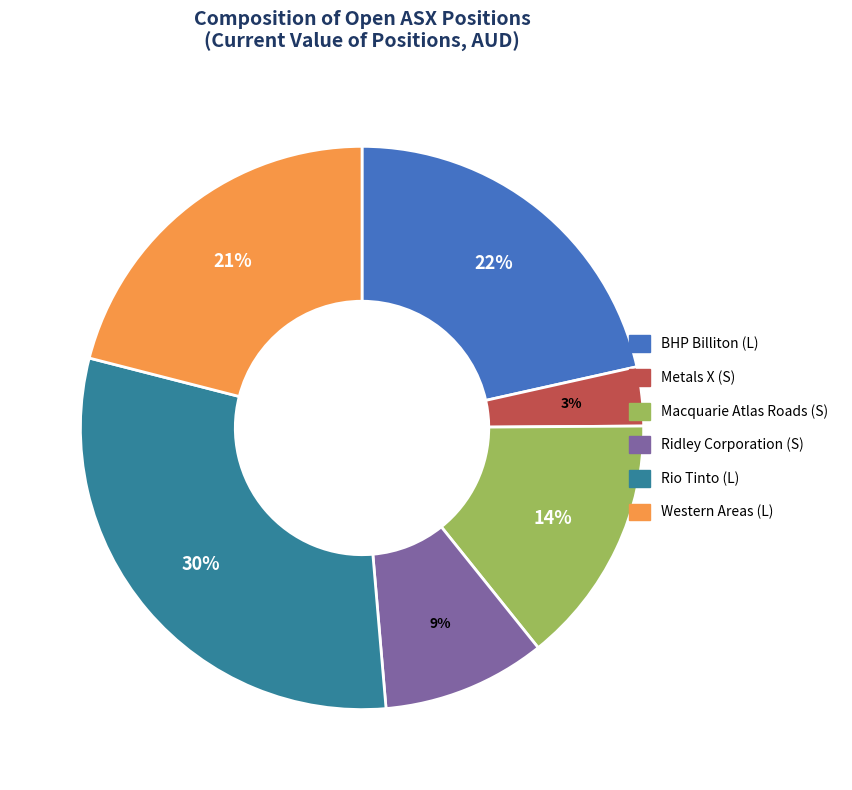

The Ridley Corporation (S) slice represents 9% of the pie. True or false?

True